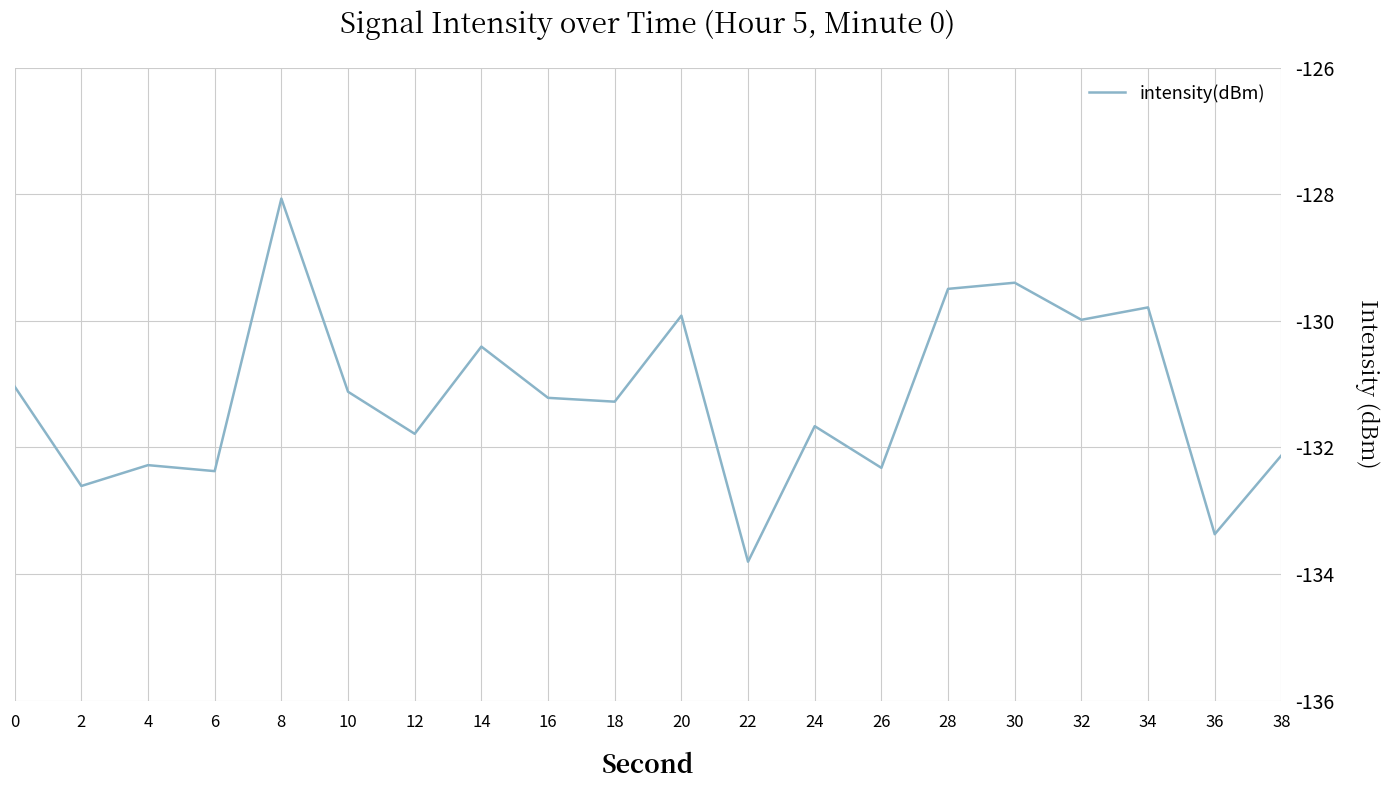

What is the change in value from 6 to 20?

+2.5